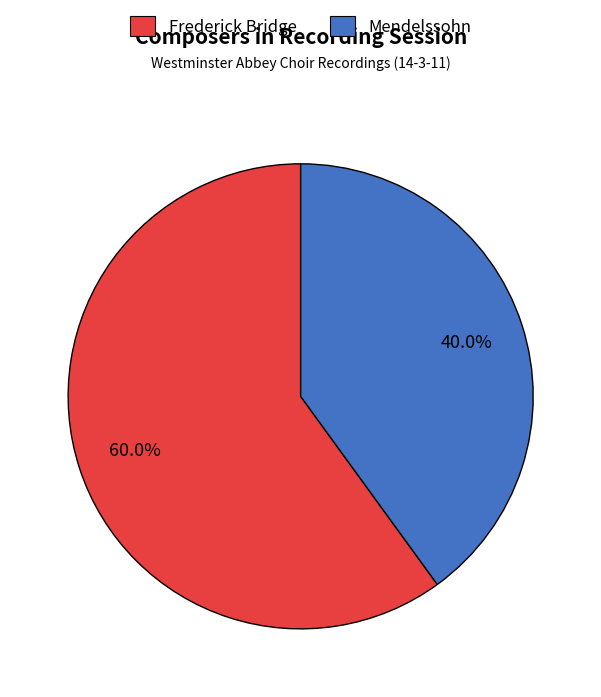

To the nearest percent, what portion does Mendelssohn represent?

40%